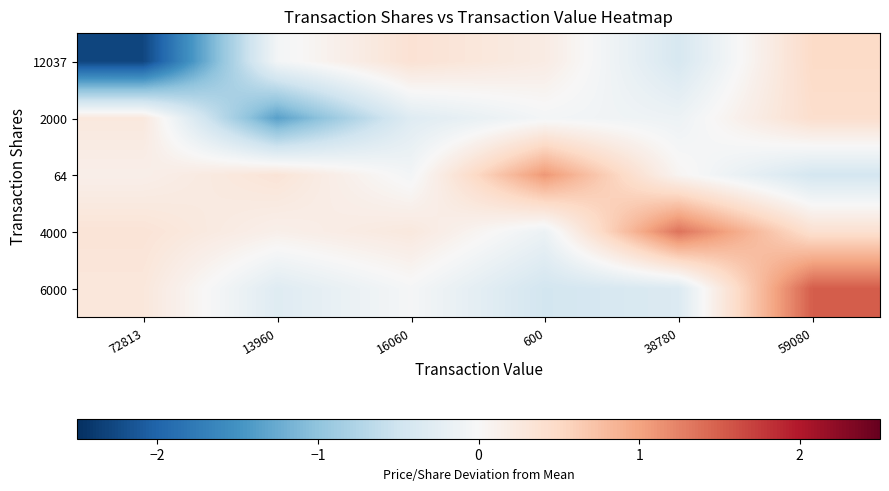

Which series has the largest range (max minus min)?

12037